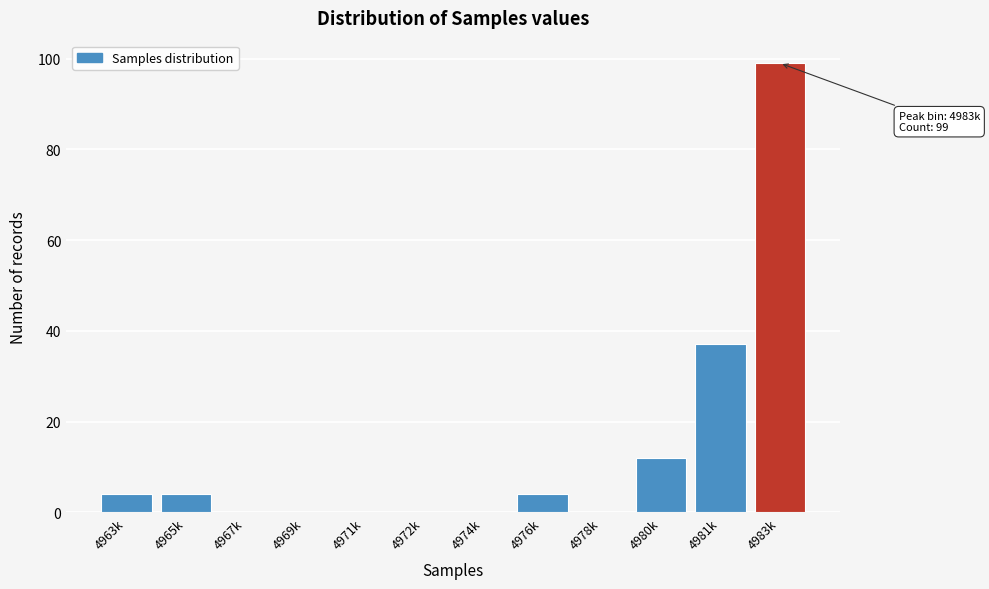

Reading left to right, list all the values displayed in this chart.

4963k=4	4965k=4	4967k=0	4969k=0	4971k=0	4972k=0	4974k=0	4976k=4	4978k=0	4980k=12	4981k=37	4983k=99